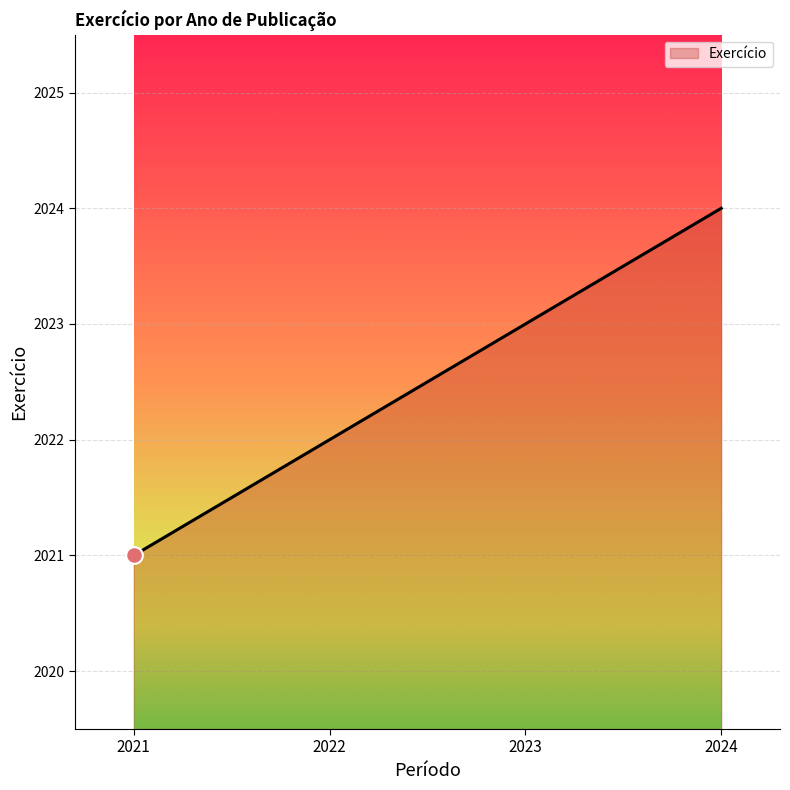

What is the difference between the second highest and minimum values?

2